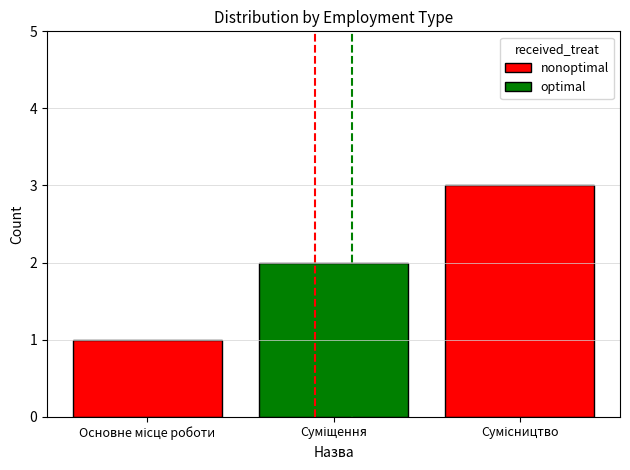

What is the maximum value shown in the chart?

3